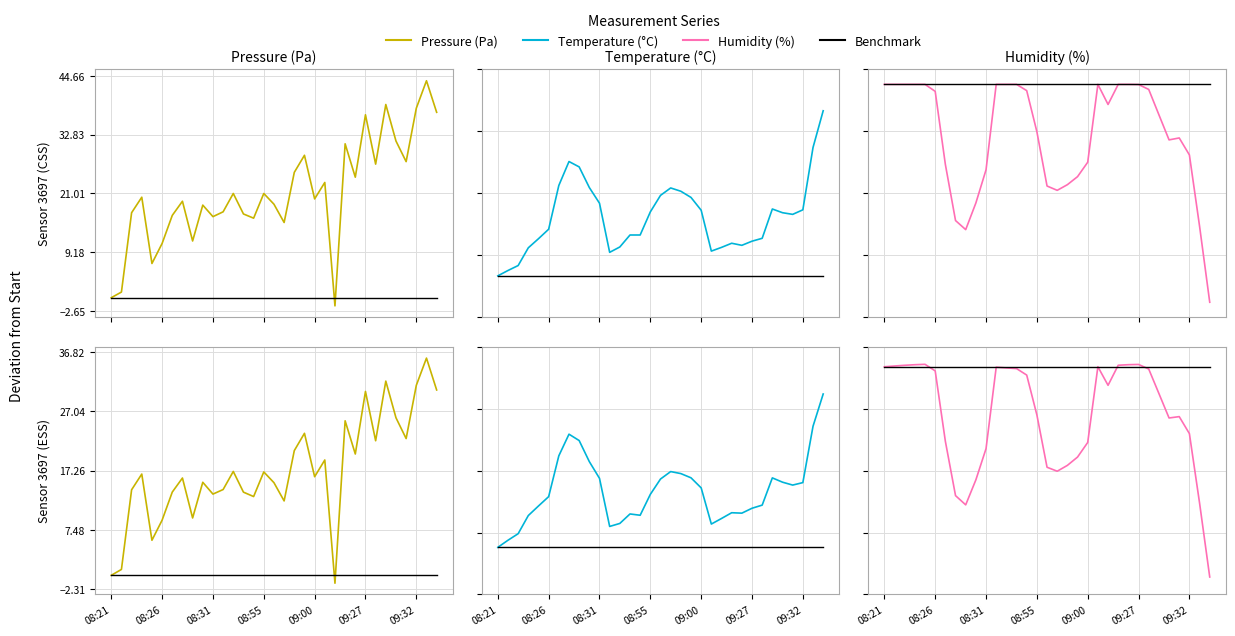

True or false: Humidity (%) has a value of -0.2 at 09:27.

True